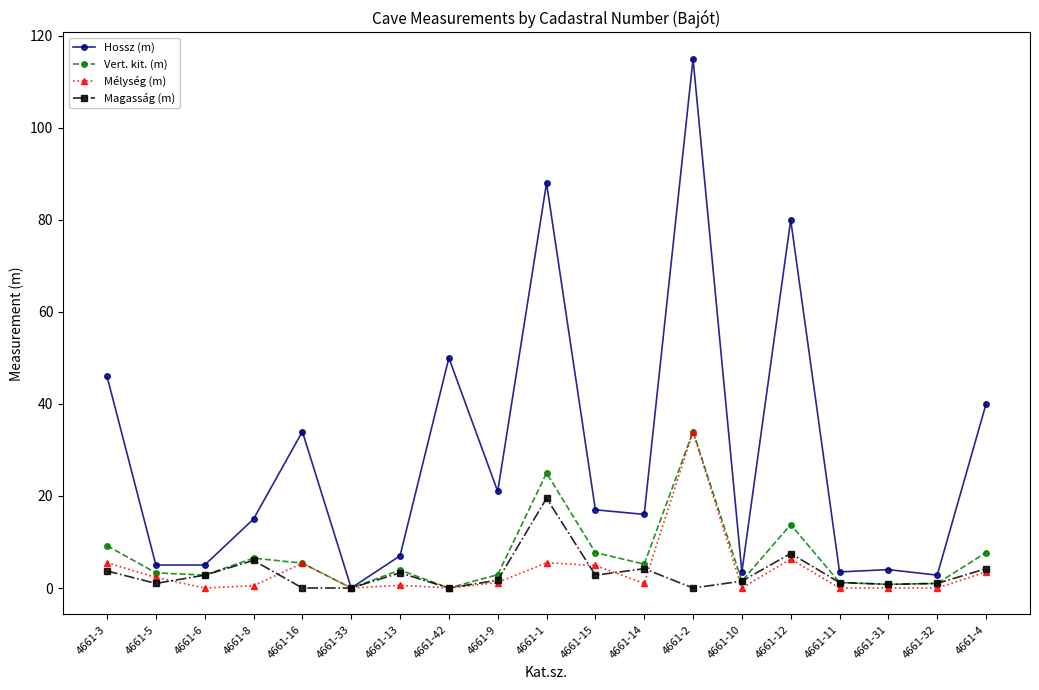

Which series has the largest range (max minus min)?

Hossz (m)